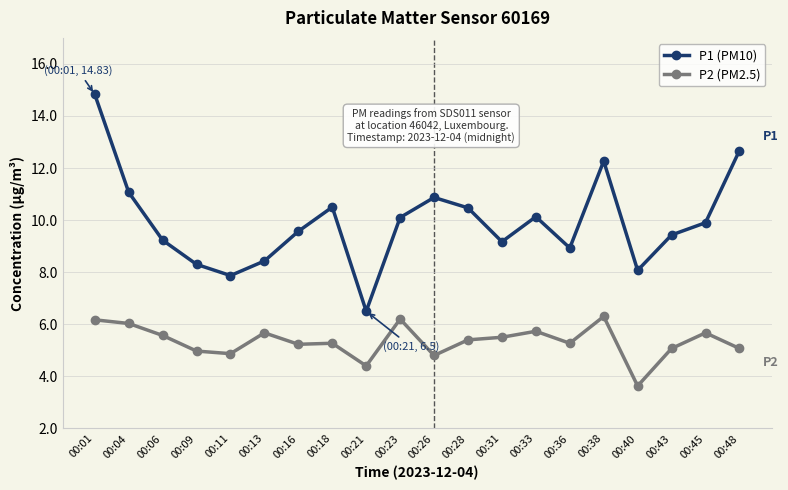

Is this an area chart (filled region under the line)?

No